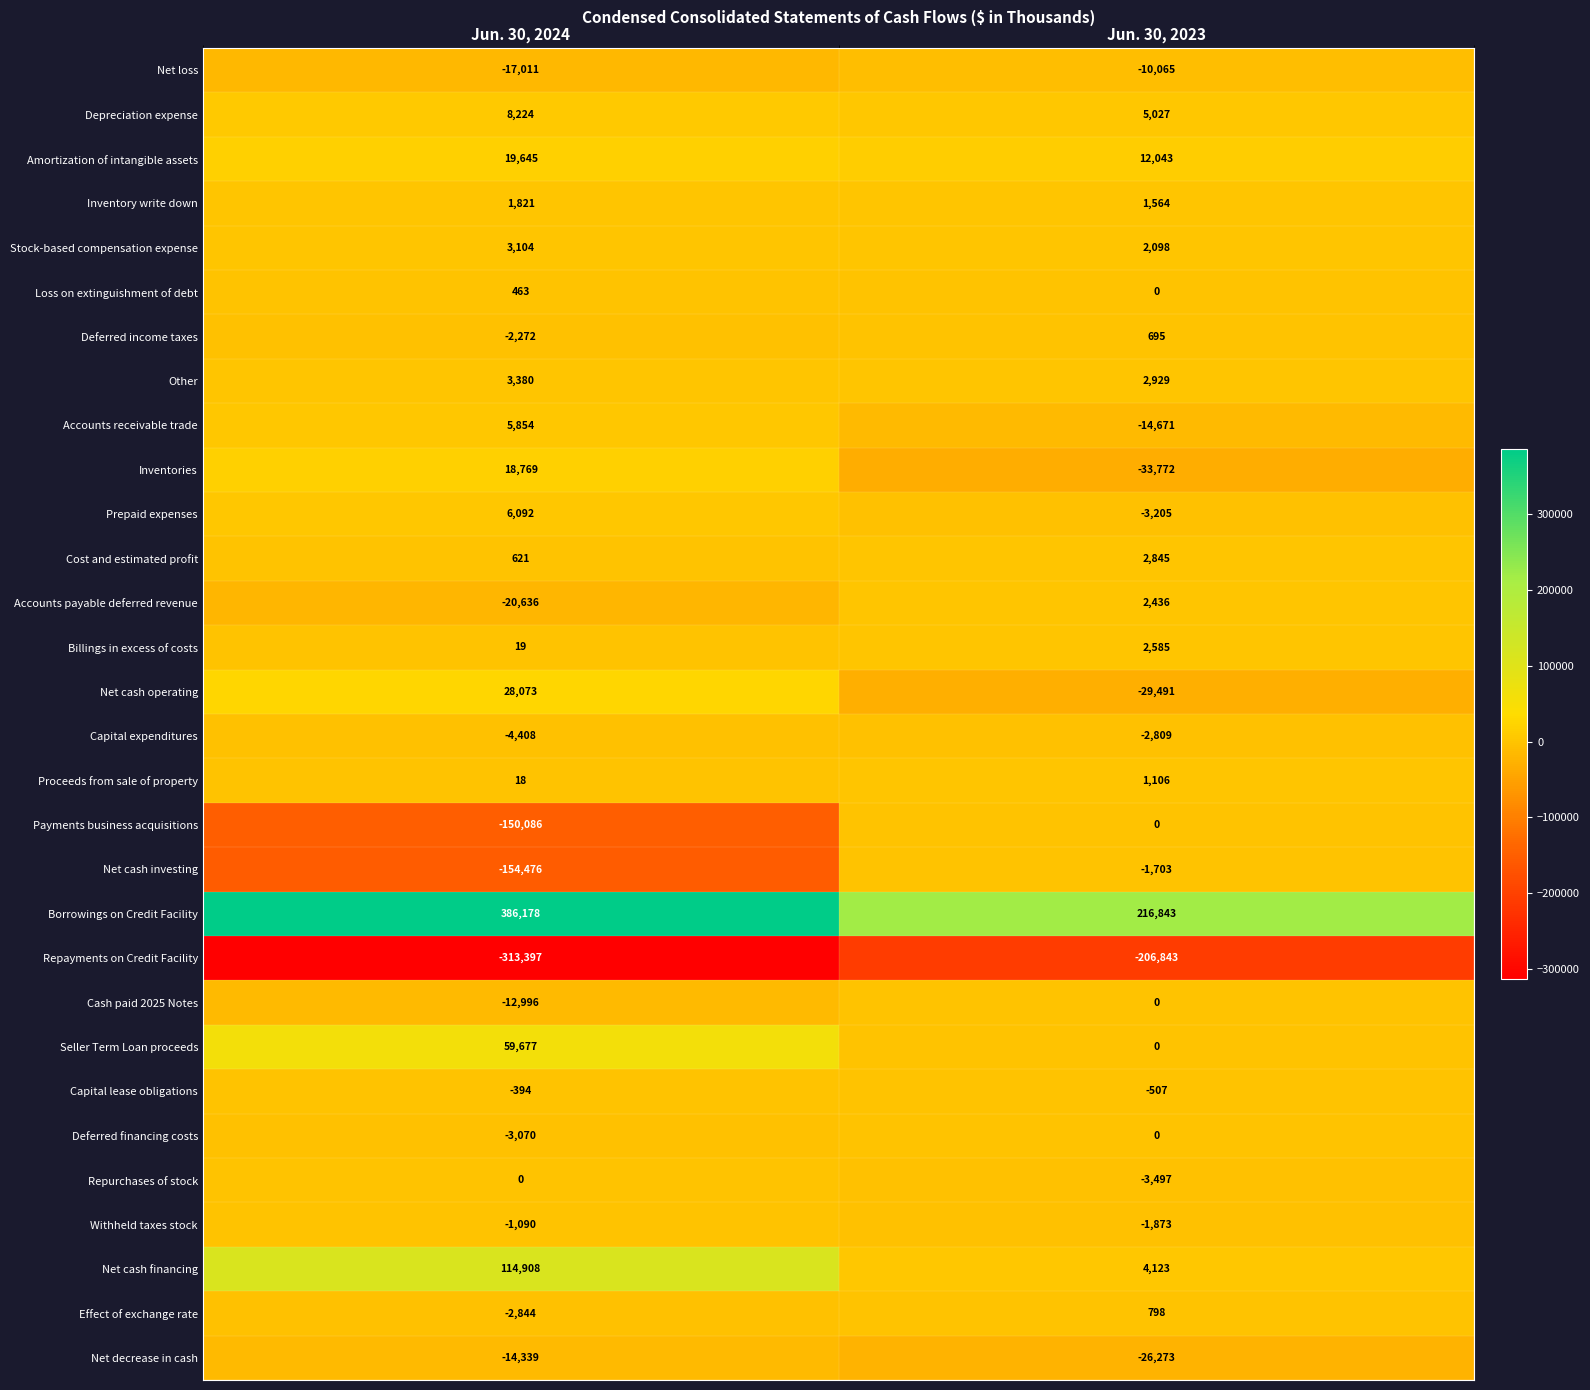

List the labels in order of Inventories value, smallest first.

Jun. 30, 2023, Jun. 30, 2024